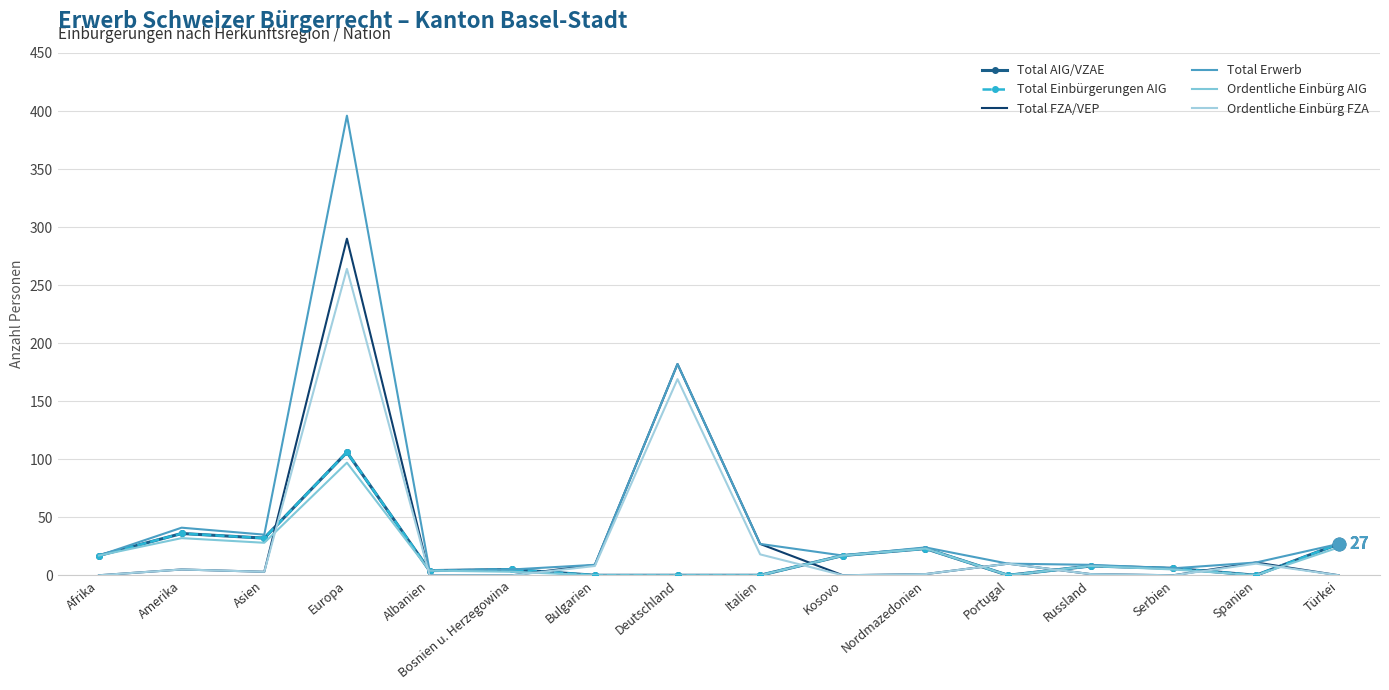

Which series changed the most between Afrika and Asien?

Total Erwerb